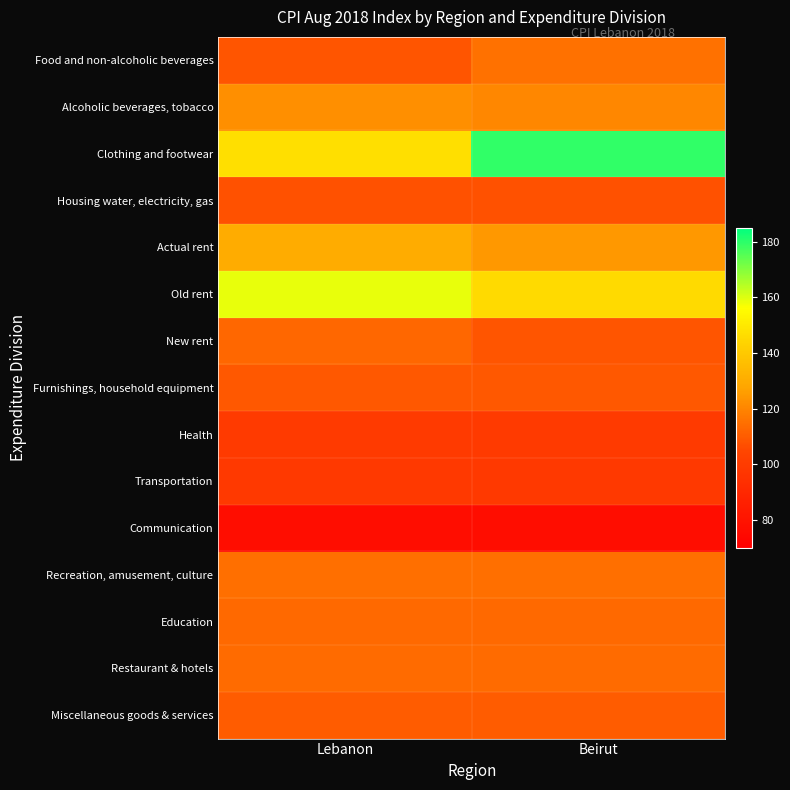

Reading left to right, extract all data points from this chart.

Food and non-alcoholic beverages: Lebanon=108.4	Beirut=115.2
Alcoholic beverages, tobacco: Lebanon=122.3	Beirut=120.5
Clothing and footwear: Lebanon=147.0	Beirut=179.5
Housing water, electricity, gas: Lebanon=107.7	Beirut=107.6
Actual rent: Lebanon=130.1	Beirut=124.4
Old rent: Lebanon=158.6	Beirut=145.9
New rent: Lebanon=113.1	Beirut=108.4
Furnishings, household equipment: Lebanon=109.5	Beirut=109.5
Health: Lebanon=99.6	Beirut=99.6
Transportation: Lebanon=99.0	Beirut=99.0
Communication: Lebanon=77.1	Beirut=77.1
Recreation, amusement, culture: Lebanon=114.9	Beirut=114.9
Education: Lebanon=113.5	Beirut=113.5
Restaurant & hotels: Lebanon=113.8	Beirut=113.8
Miscellaneous goods & services: Lebanon=110.0	Beirut=110.0